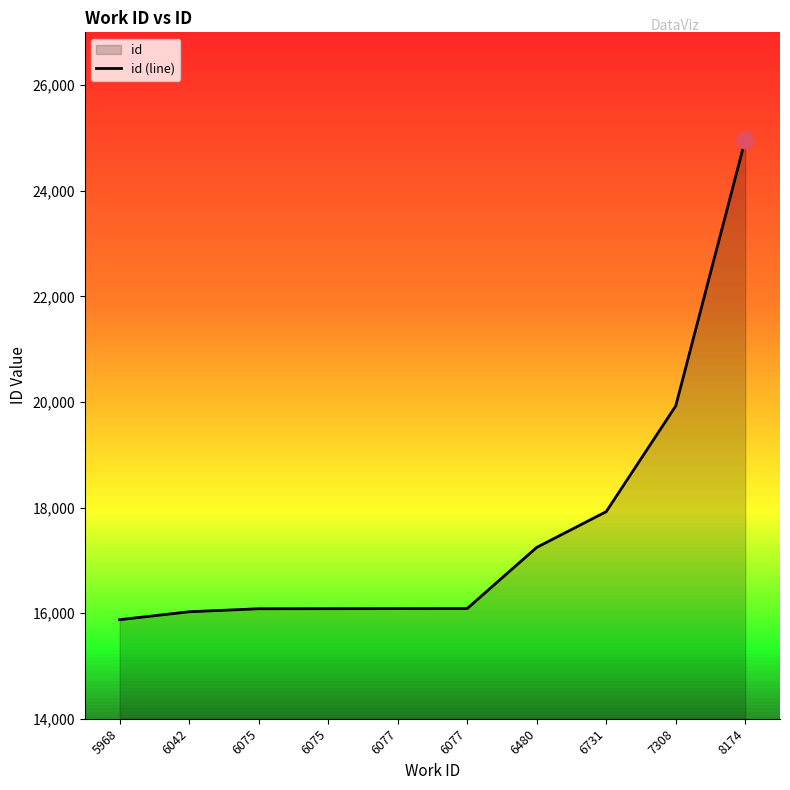

What is the difference between the maximum and second lowest values?

8939